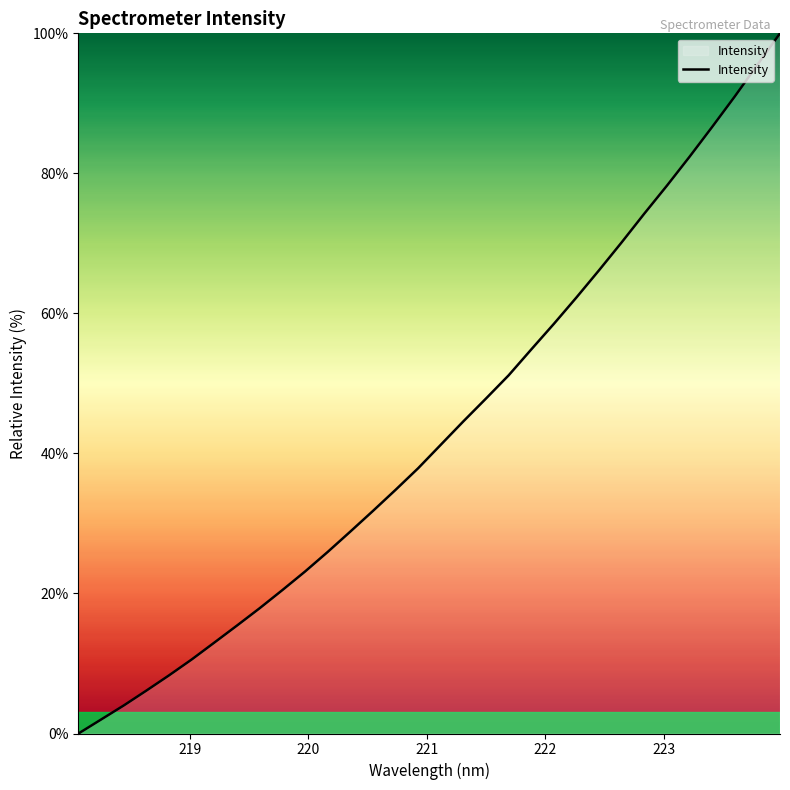

What is the difference between the maximum and minimum values?

100.0